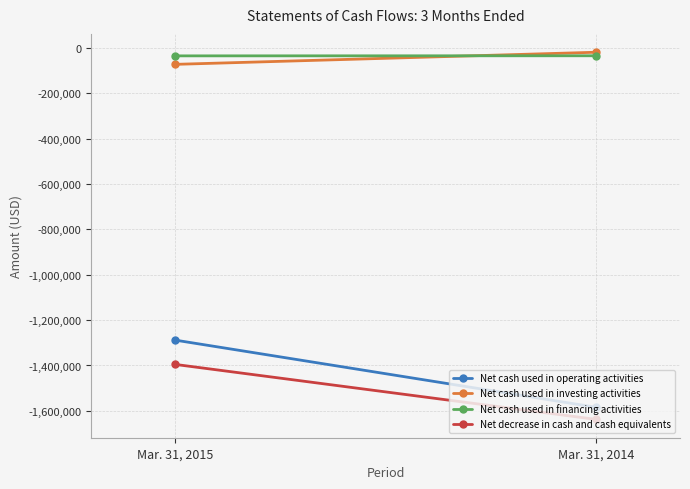

What is the greatest value displayed?

-18889